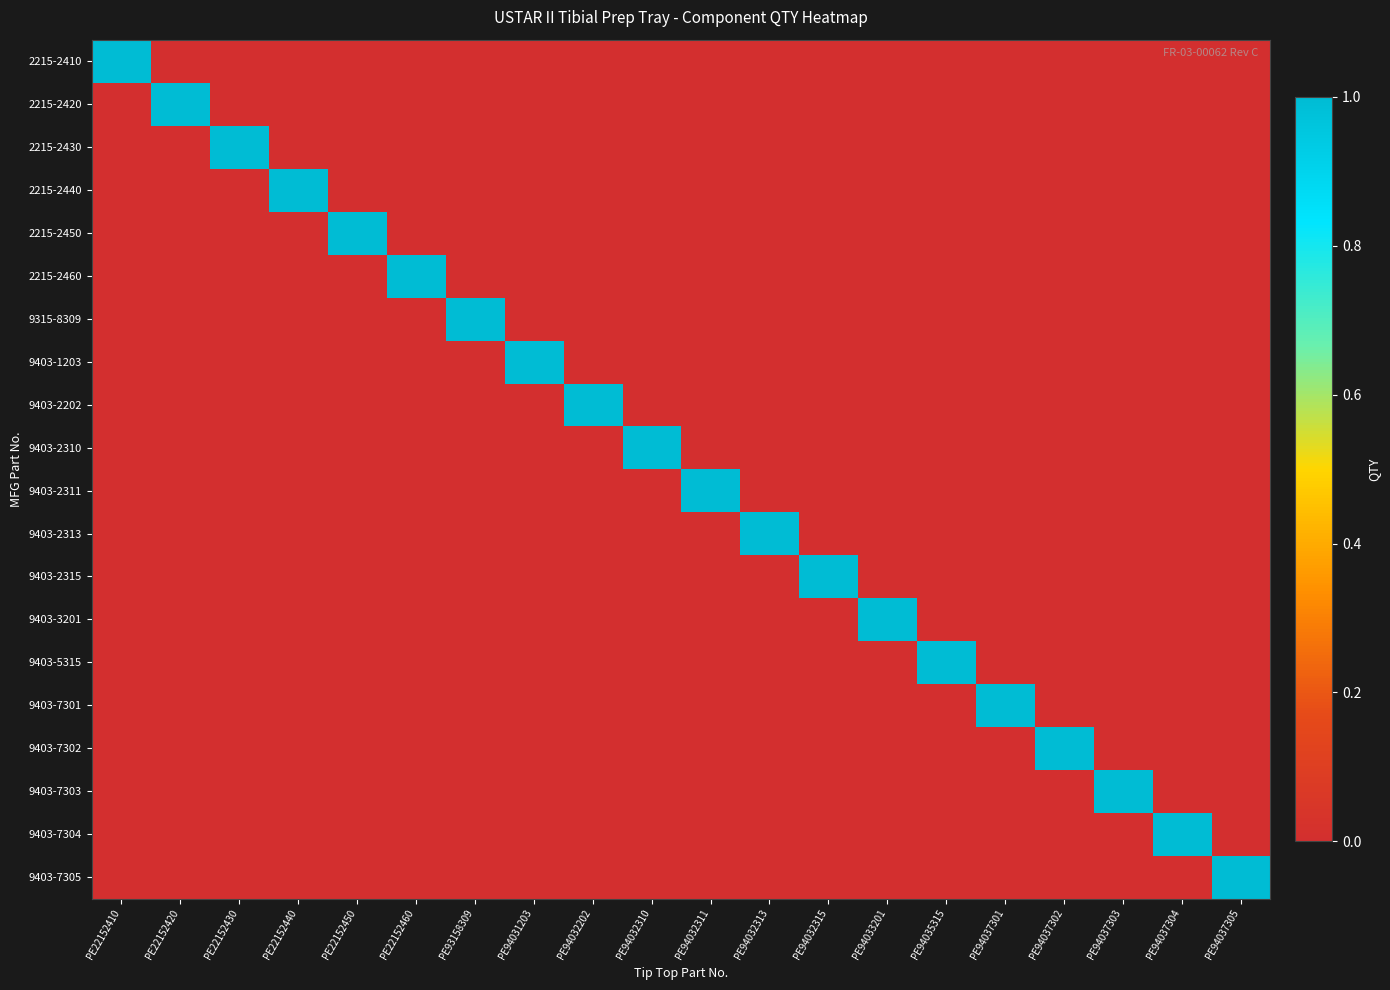

Which series has the largest total across all categories?

2215-2410